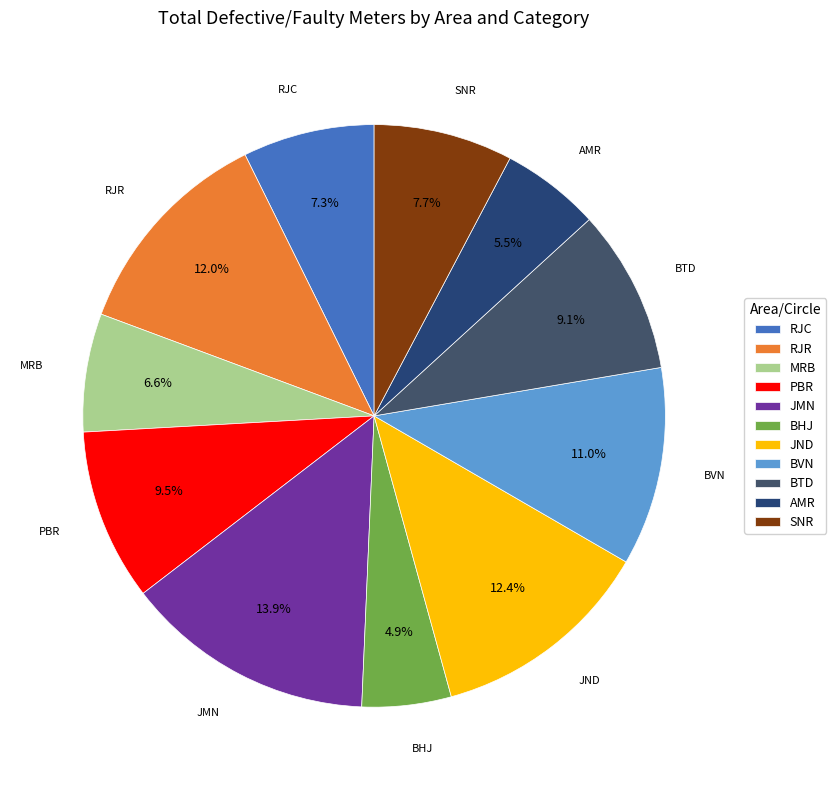

Between RJR and BTD, which is larger?

RJR